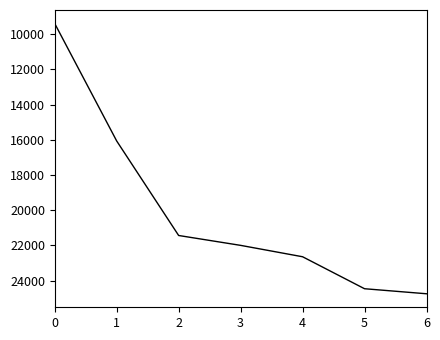

Where is the data nearest to the value 17065?

1